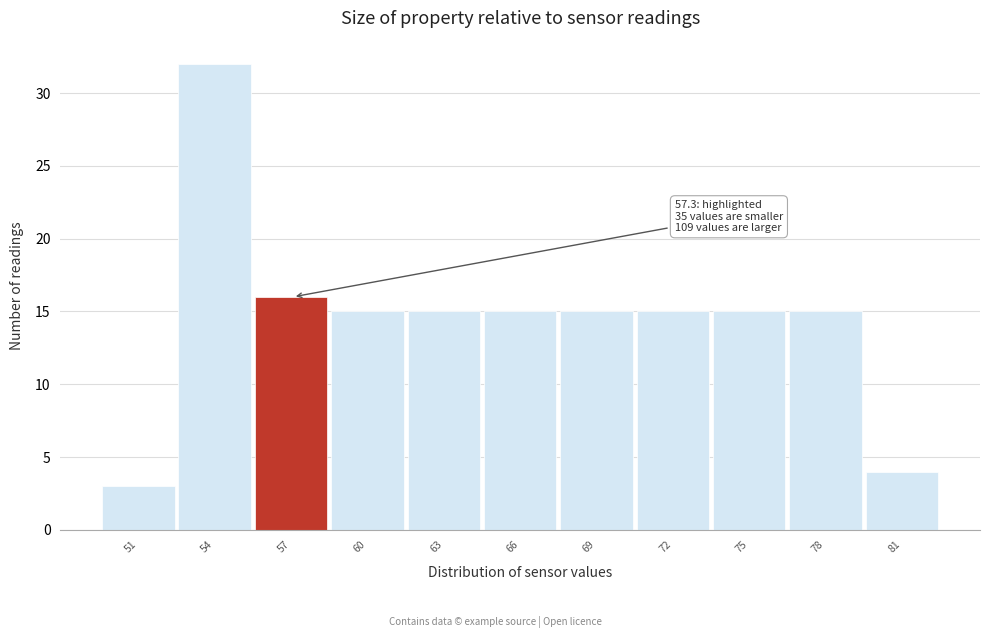

Reading left to right, transcribe all the data shown in this chart.

51=3	54=32	57=16	60=15	63=15	66=15	69=15	72=15	75=15	78=15	81=4